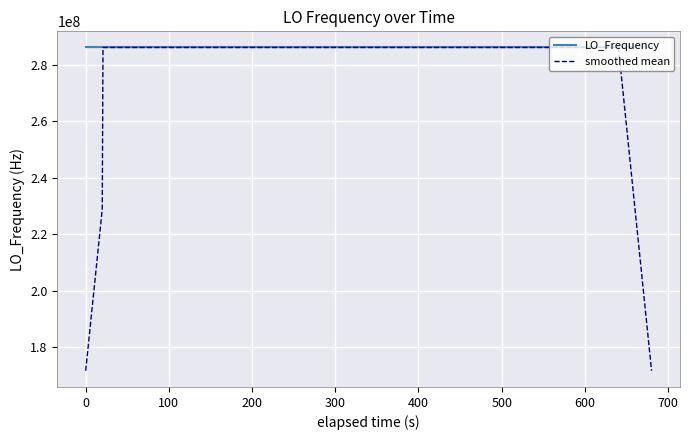

How many data points in LO_Frequency are above 286047000?

21